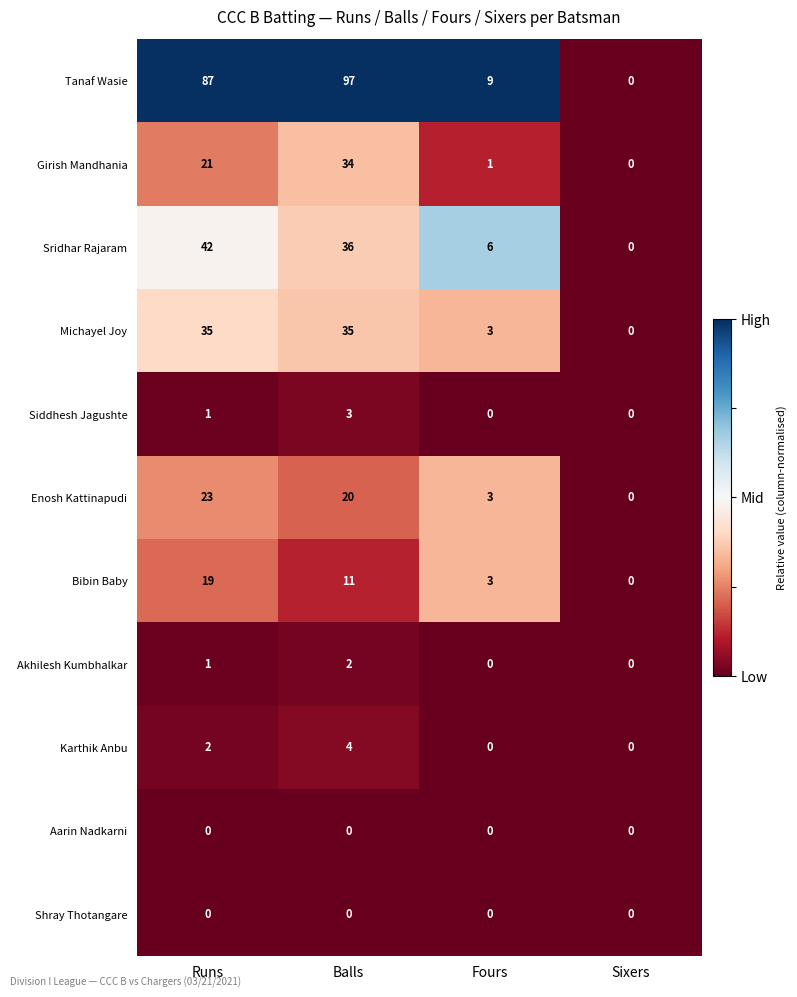

Which category has the highest value across all series?

Balls